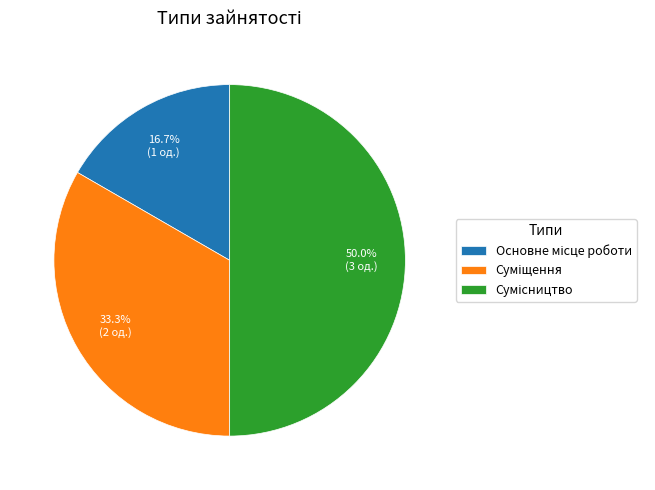

What percentage is NOT represented by Основне місце роботи?

83.3%